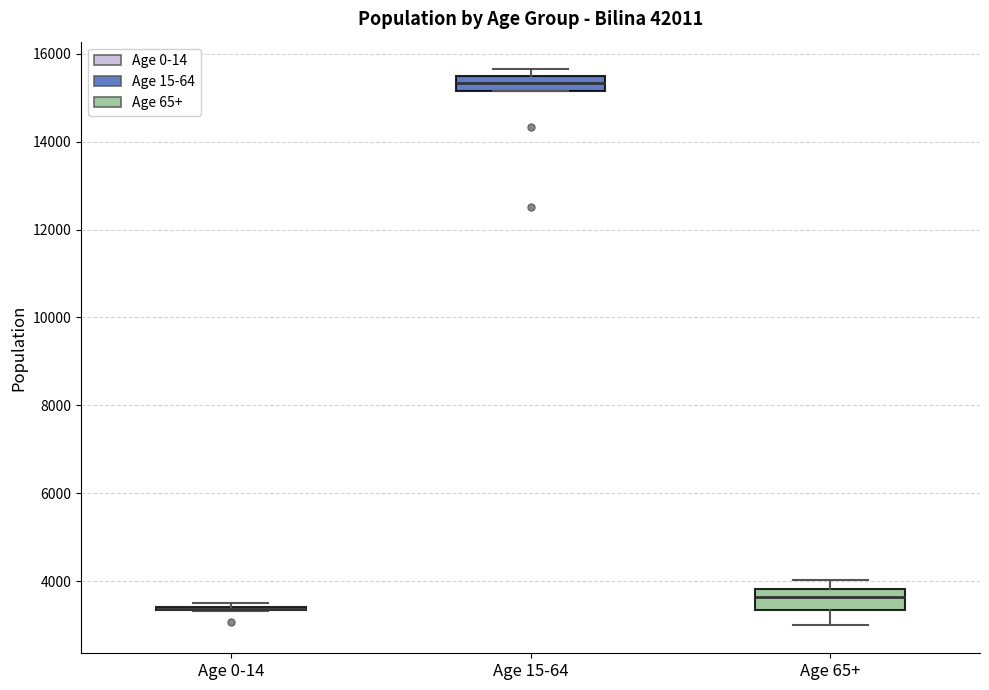

Reading left to right, read every box against the y-axis: the position of its median line, the range the box covers, and the ends of its whiskers. The values are not printed on the chart, so give them approximately, as read against the axis.

Age 0-14: box collapsed to a line at 3400, whiskers 3400 to 3600
Age 15-64: median 15400 (inside the box), box 15200 to 15400, whiskers 15200 to 15600
Age 65+: median 3600, box 3400 to 3800, whiskers 3000 to 4000